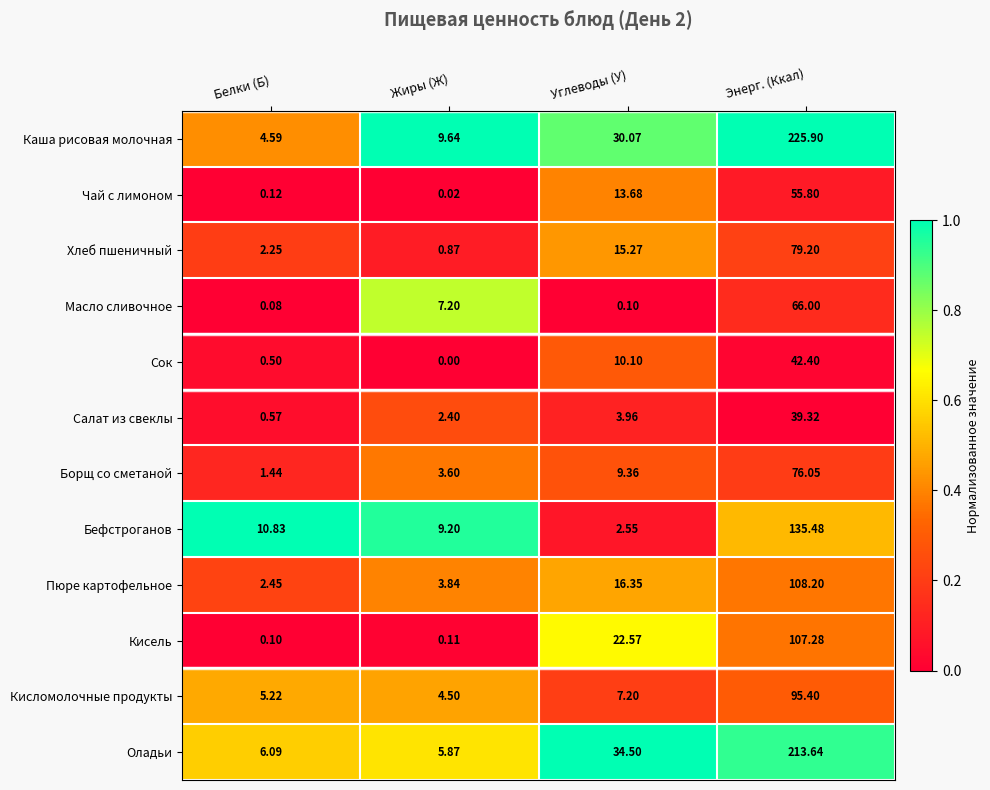

Is the value of Кисель at Белки (Б) greater than the value of Салат из свеклы at Энерг. (Ккал)?

No